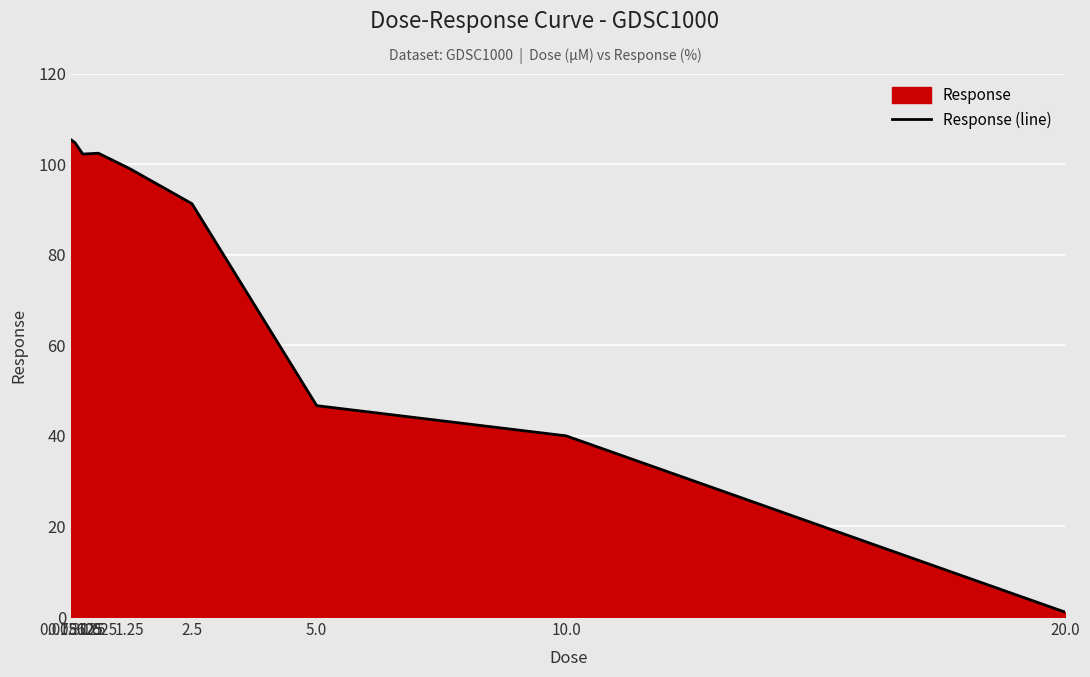

How many values are below 99?

4